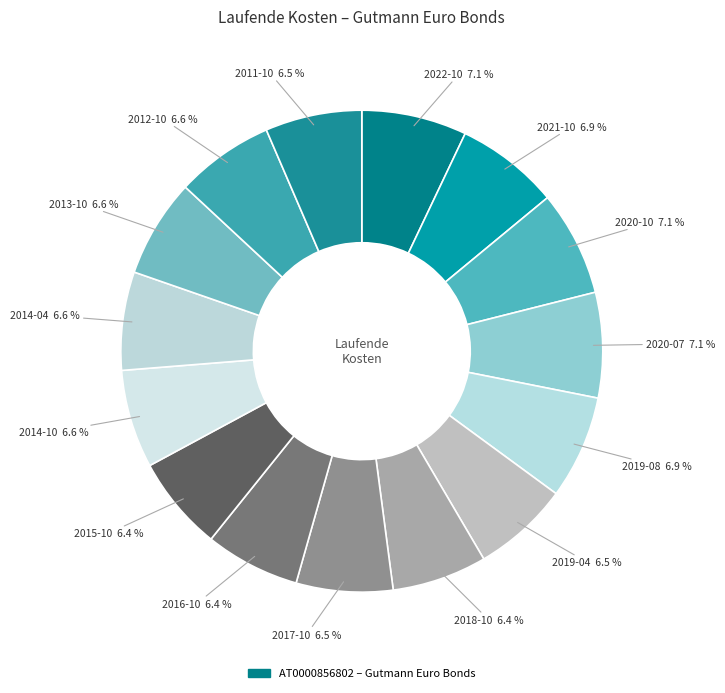

How many slices are in this pie chart?

15